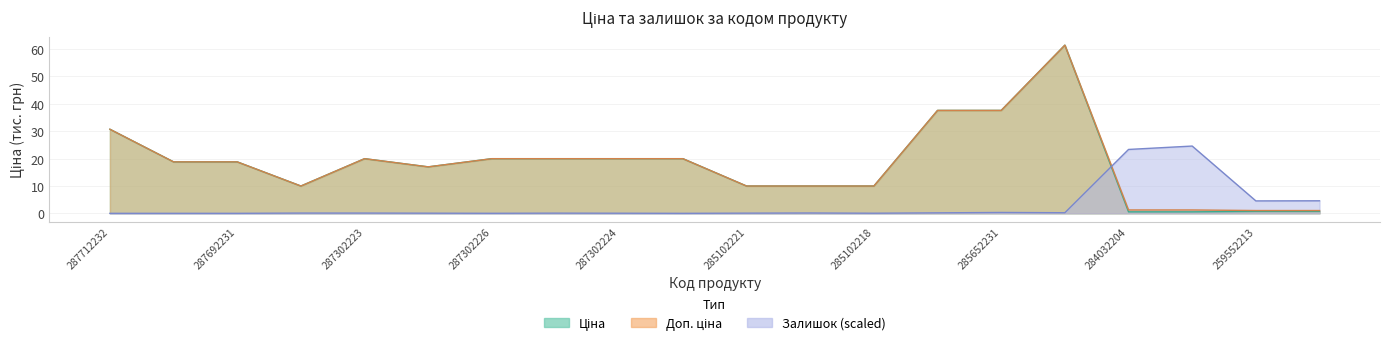

What are all the series names shown in the legend?

Ціна, Доп. ціна, Залишок